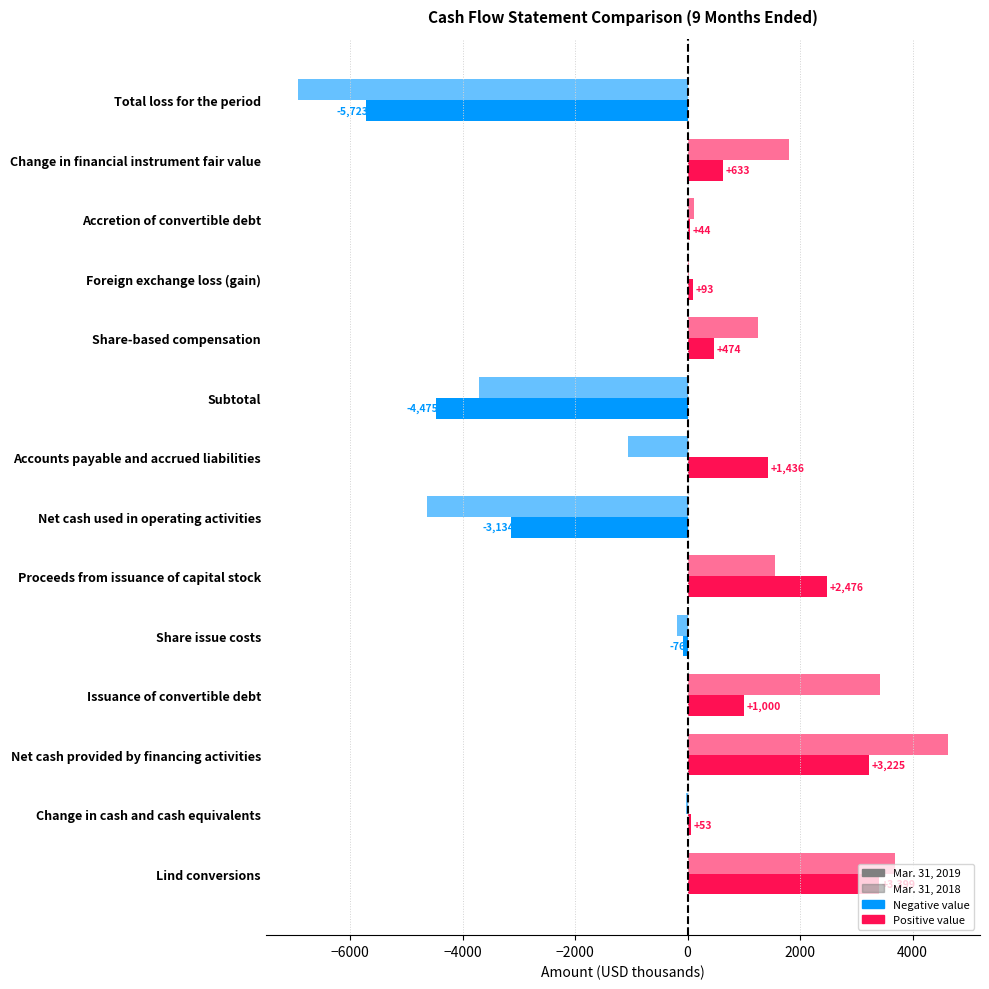

How many distinct data groups are displayed?

2